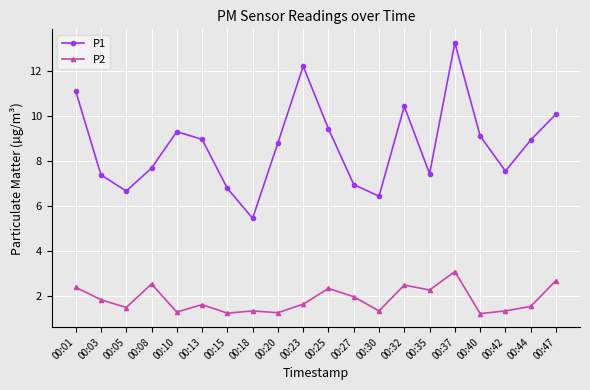

True or false: P1 and P2 cross at least once.

False